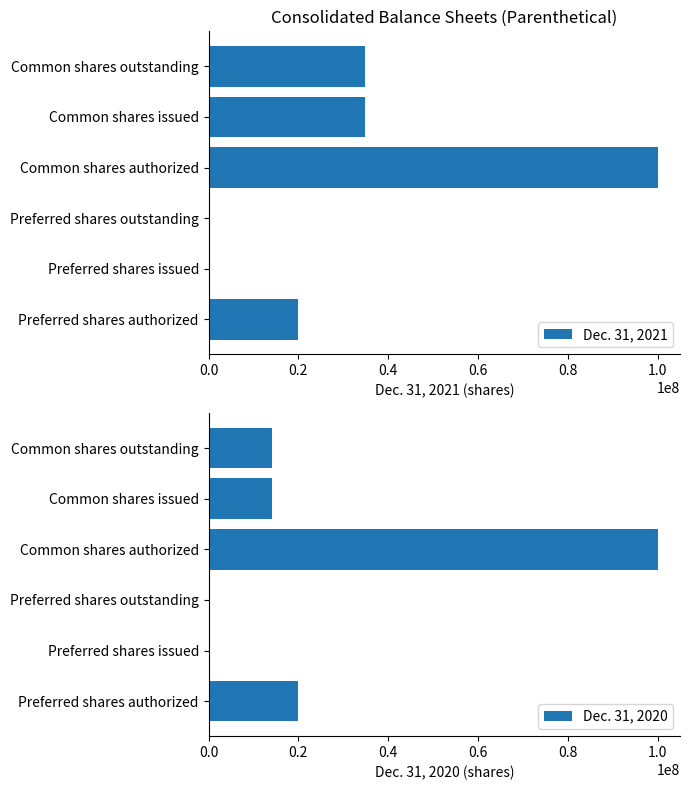

The Dec. 31, 2020 series shows 0 at Preferred shares outstanding. True or false?

True